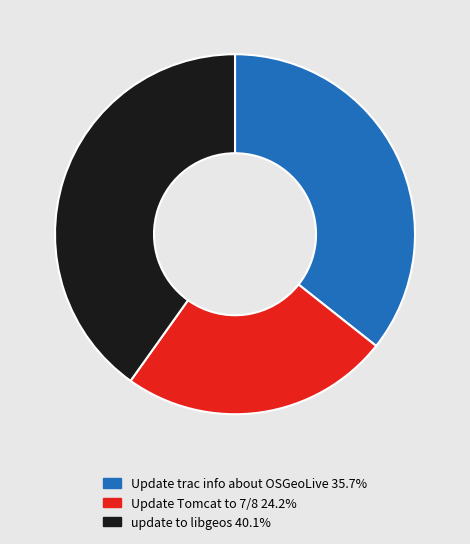

Does Update trac info about OSGeoLive account for over 50% of the chart?

No